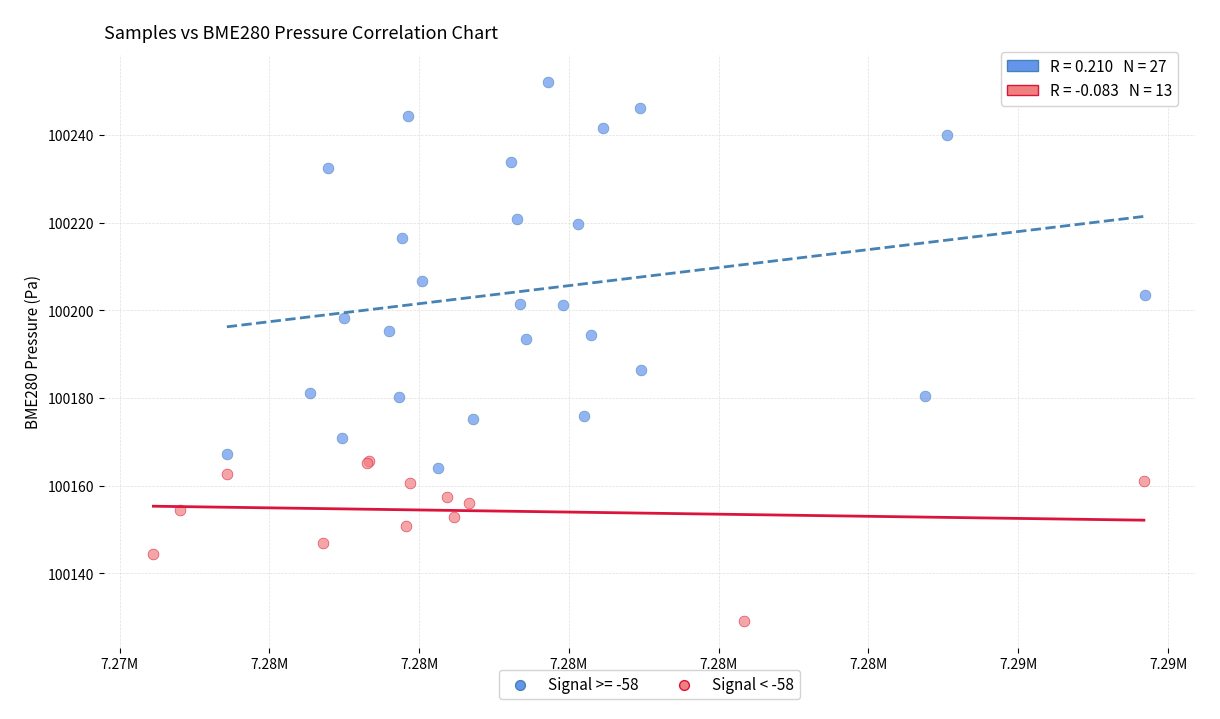

Which series reaches the minimum Y coordinate?

Signal < -58